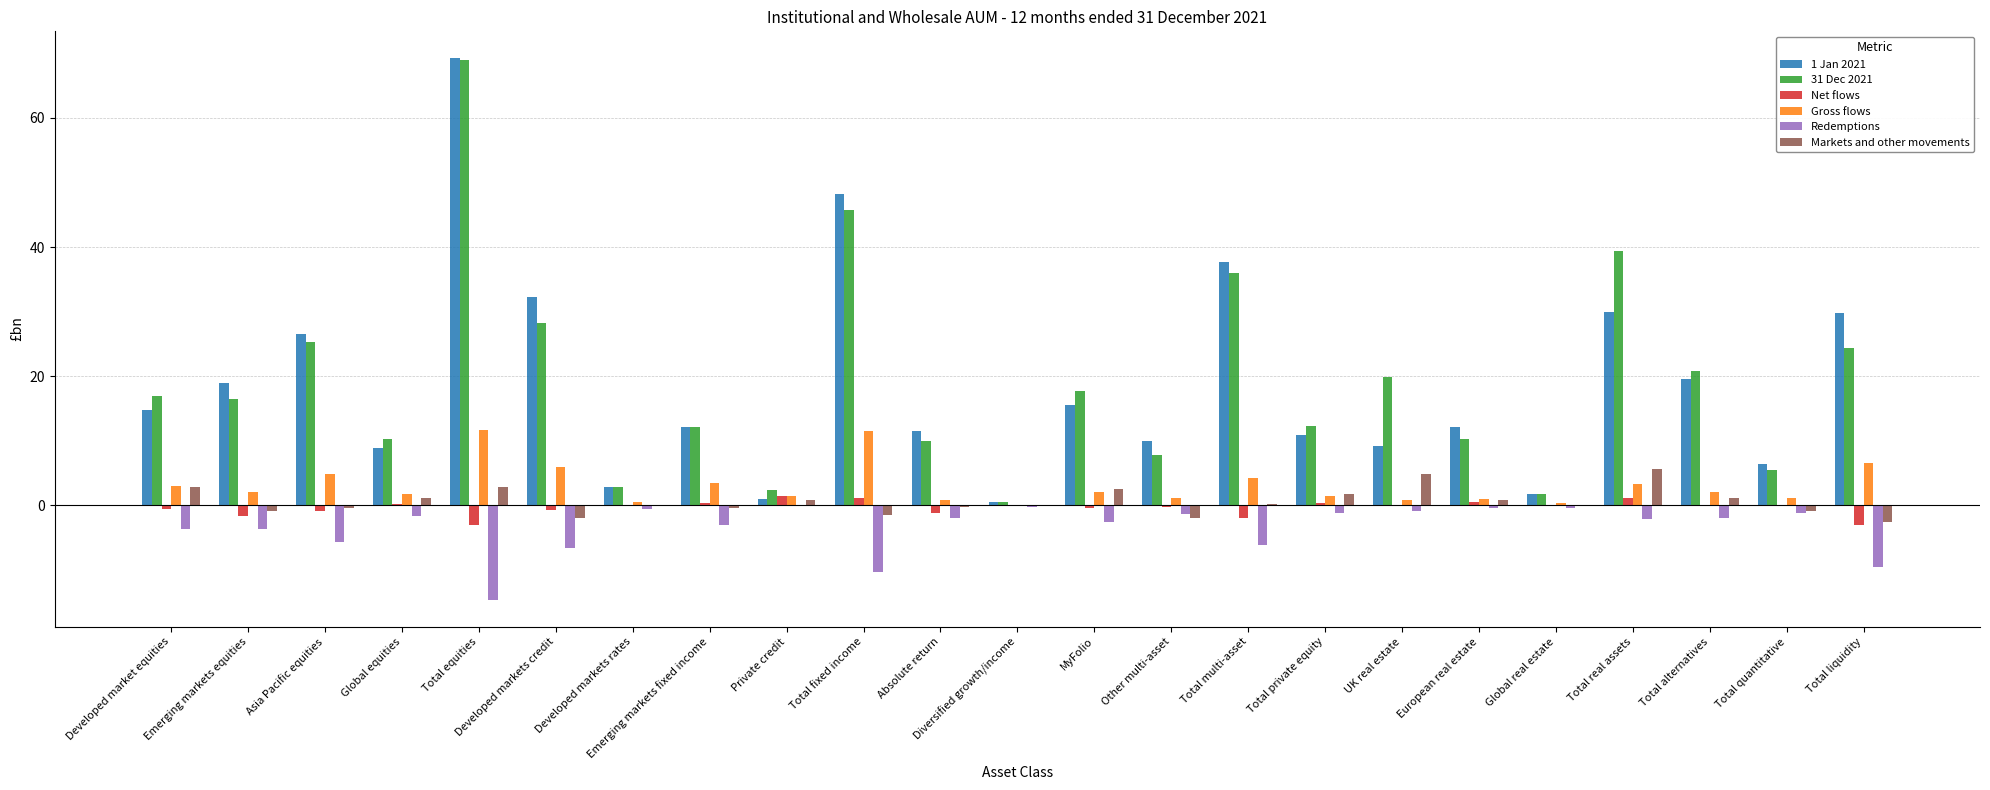

What is the sum of all 1 Jan 2021 values?

429.9